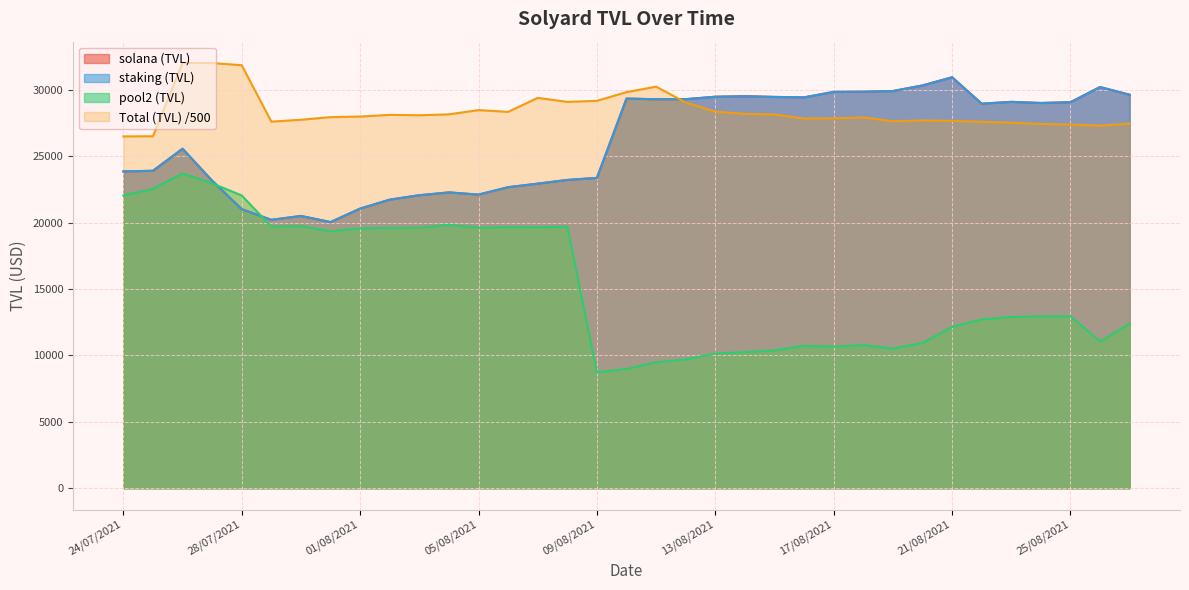

What is the value of the solana (TVL) point at the 21st from the left?

29473.6